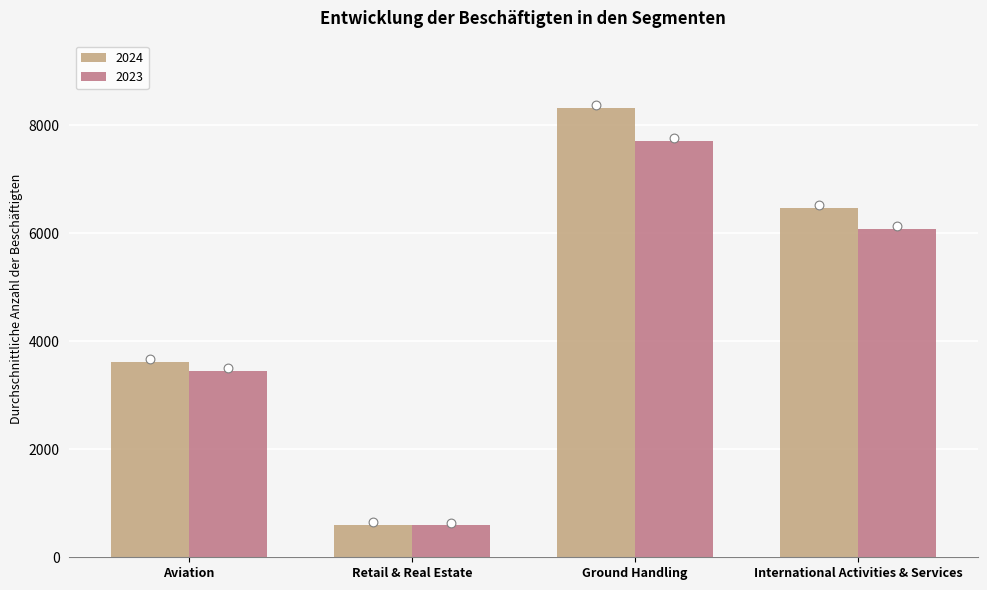

At which category is the sum across all series the highest?

Ground Handling